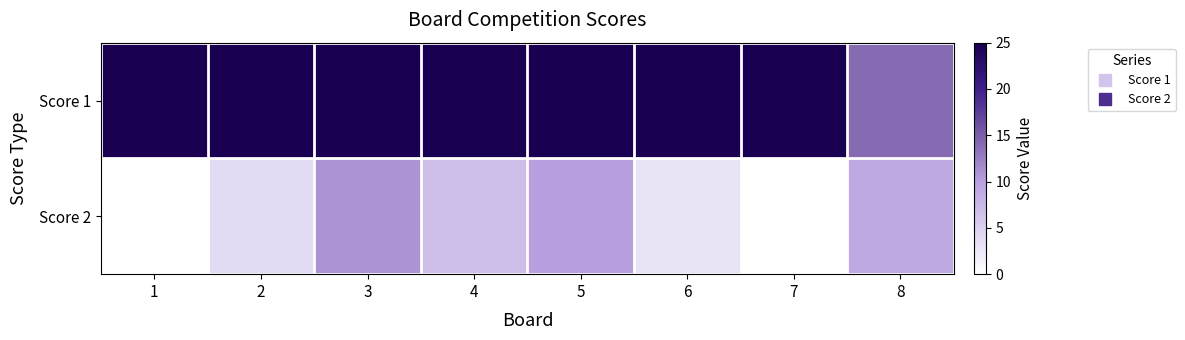

Reading right to left, what are all the values shown in this chart?

Score 1: 8=14	7=25	6=25	5=25	4=25	3=25	2=25	1=25
Score 2: 8=9	7=0	6=3	5=10	4=7	3=11	2=4	1=0